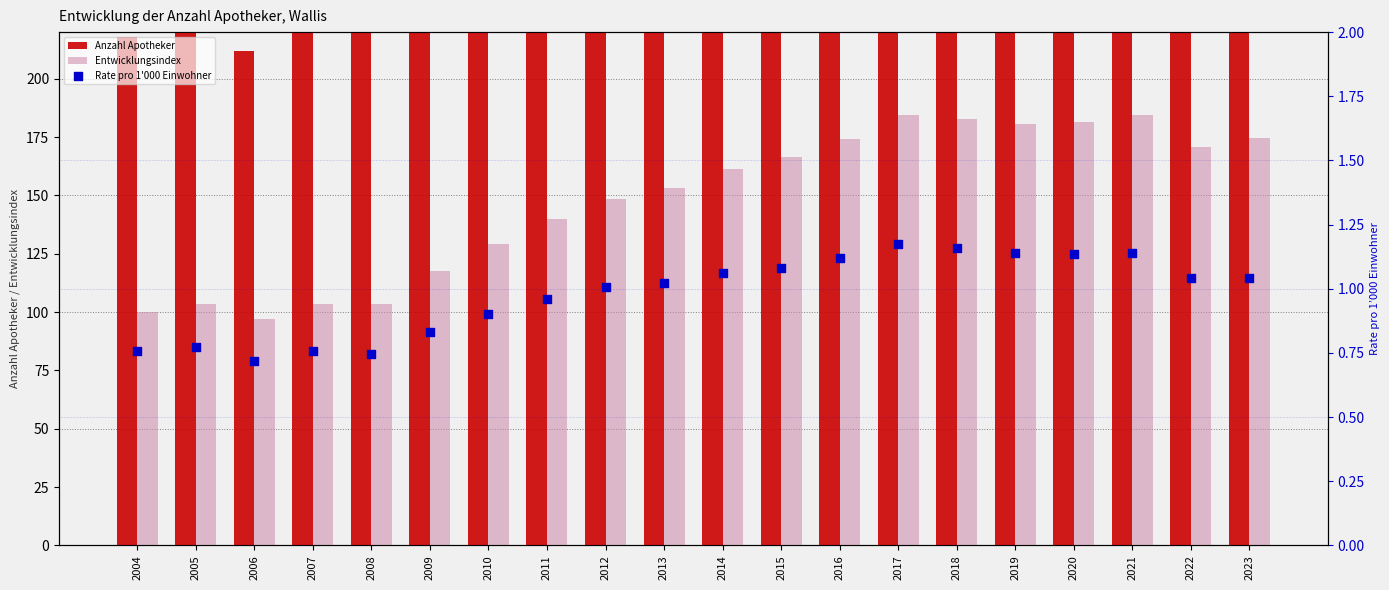

Which series reaches the minimum Y coordinate?

Rate pro 1'000 Einwohner